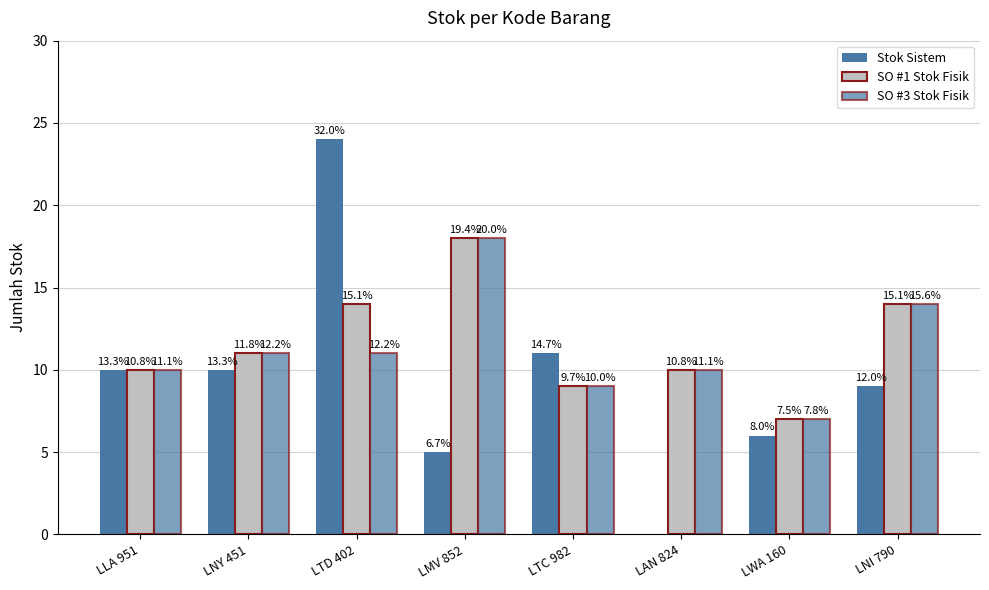

Which series has the largest total across all categories?

SO #1 Stok Fisik